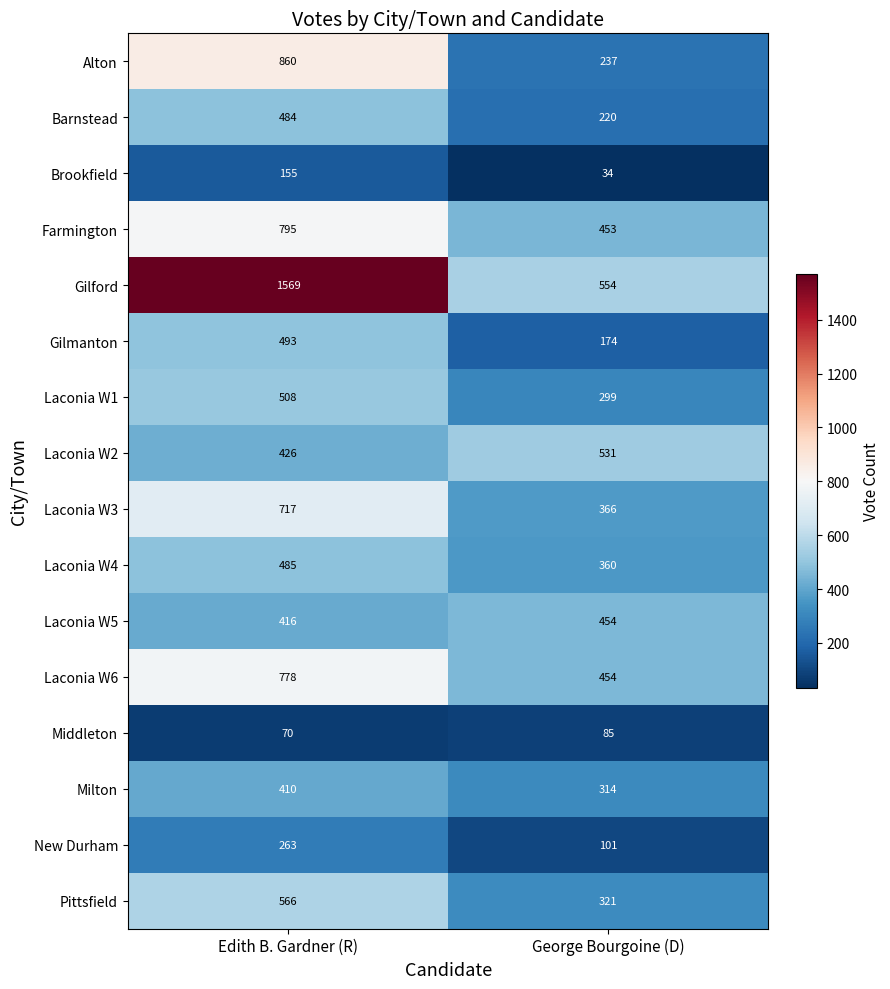

Rank the series by their maximum value, from lowest to highest.

Middleton, Brookfield, New Durham, Milton, Laconia W5, Barnstead, Laconia W4, Gilmanton, Laconia W1, Laconia W2, Pittsfield, Laconia W3, Laconia W6, Farmington, Alton, Gilford